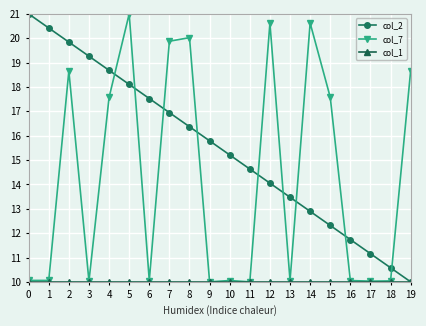

Which series changed the most between 4 and 14?

col_2